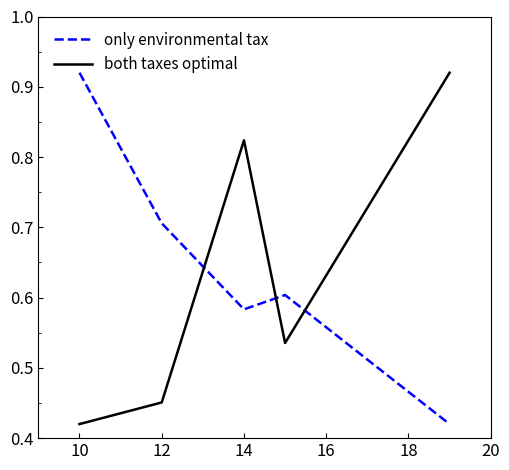

True or false: both taxes optimal and only environmental tax intersect in this chart.

True